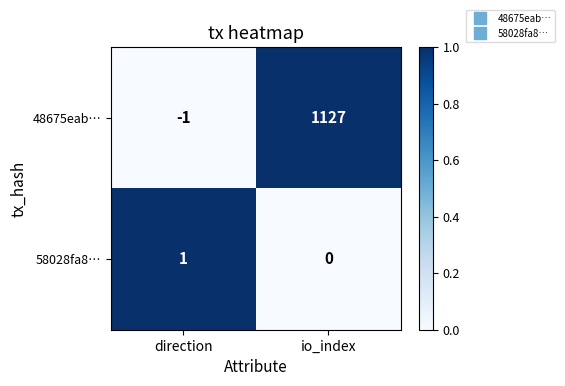

At which category is the sum across all series the highest?

io_index